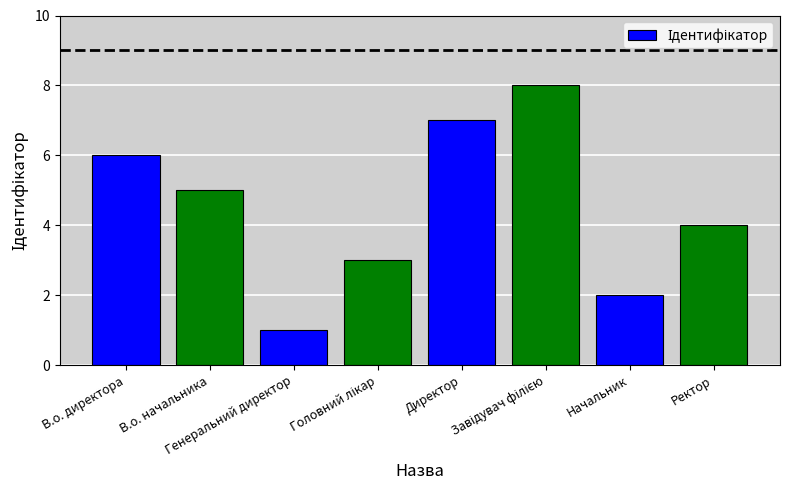

Reading left to right, what are all the values shown in this chart?

6	5	1	3	7	8	2	4